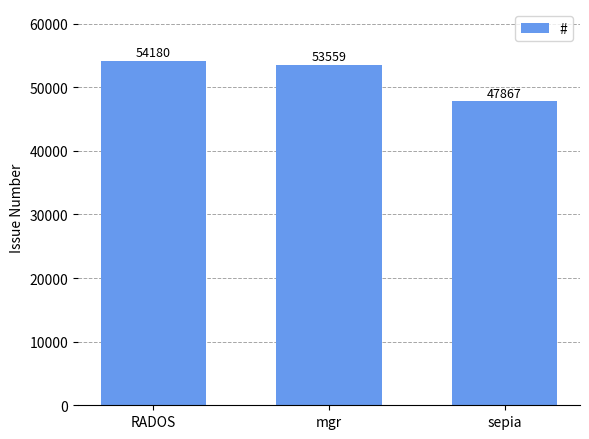

Reading right to left, extract all data points from this chart.

sepia=47867	mgr=53559	RADOS=54180